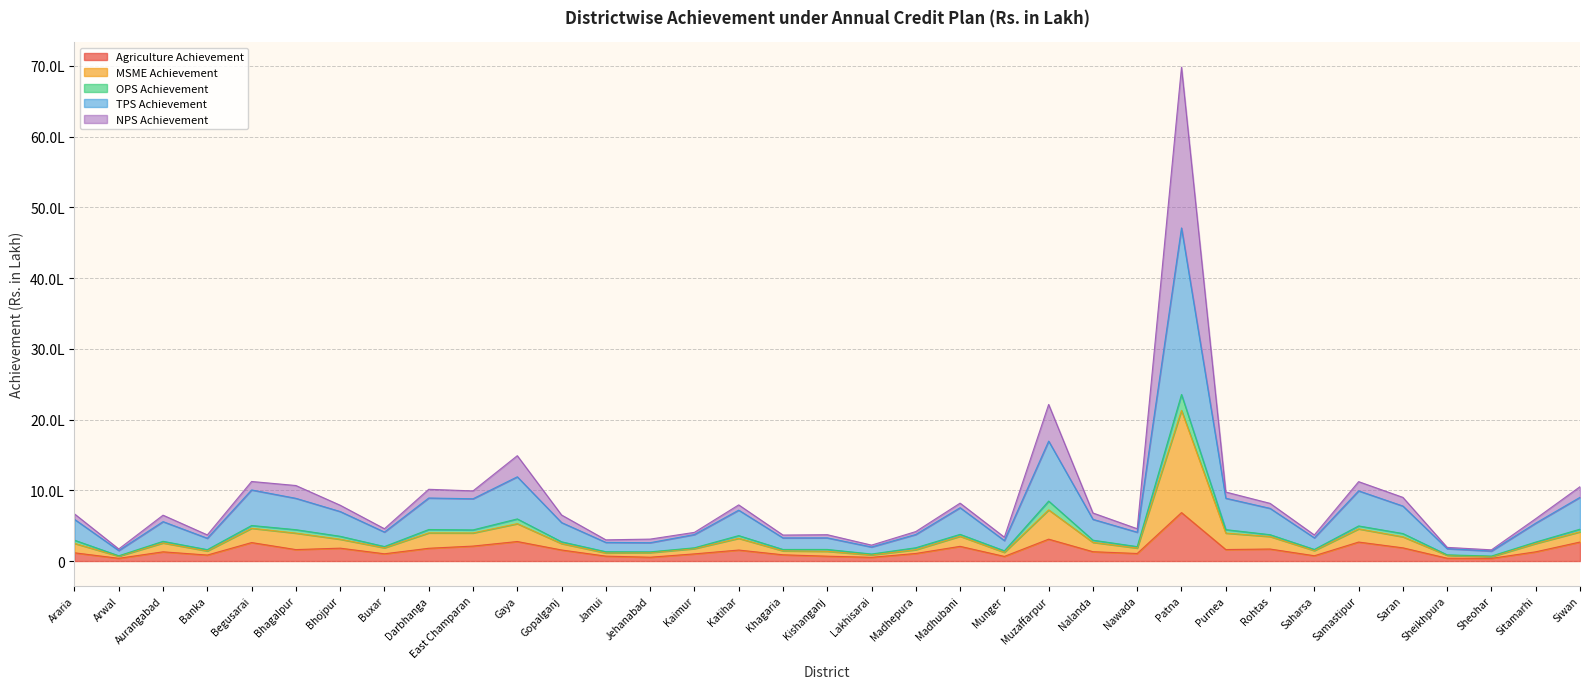

How many interior local peaks does the TPS Achievement series have?

10